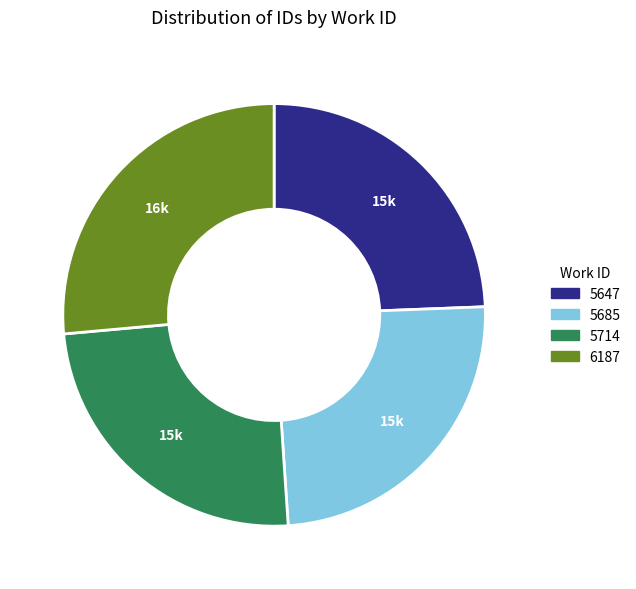

How many slices are in this pie chart?

4